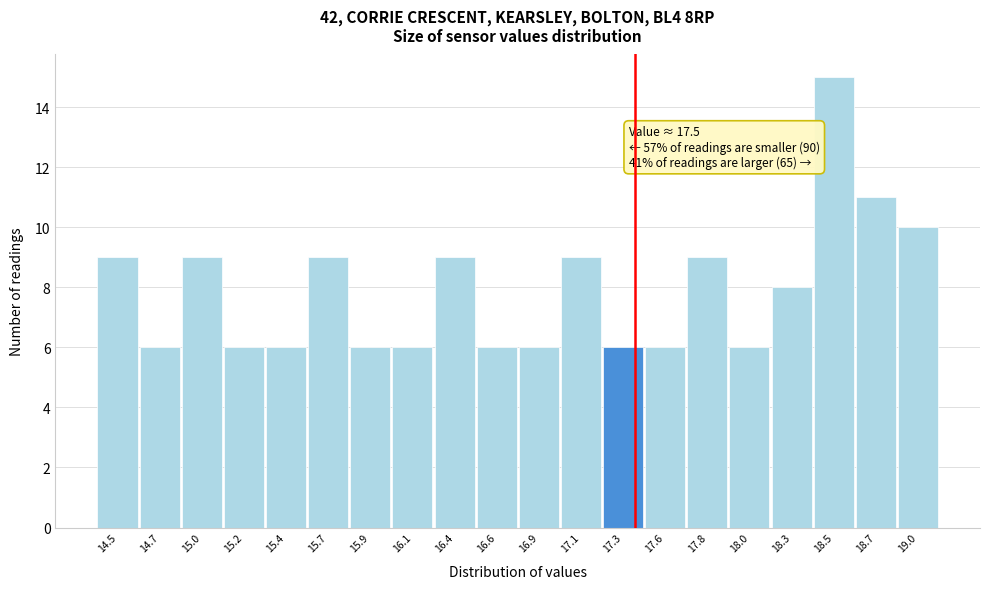

Reading right to left, what are all the values shown in this chart?

19.0=10	18.7=11	18.5=15	18.3=8	18.0=6	17.8=9	17.6=6	17.3=6	17.1=9	16.9=6	16.6=6	16.4=9	16.1=6	15.9=6	15.7=9	15.4=6	15.2=6	15.0=9	14.7=6	14.5=9